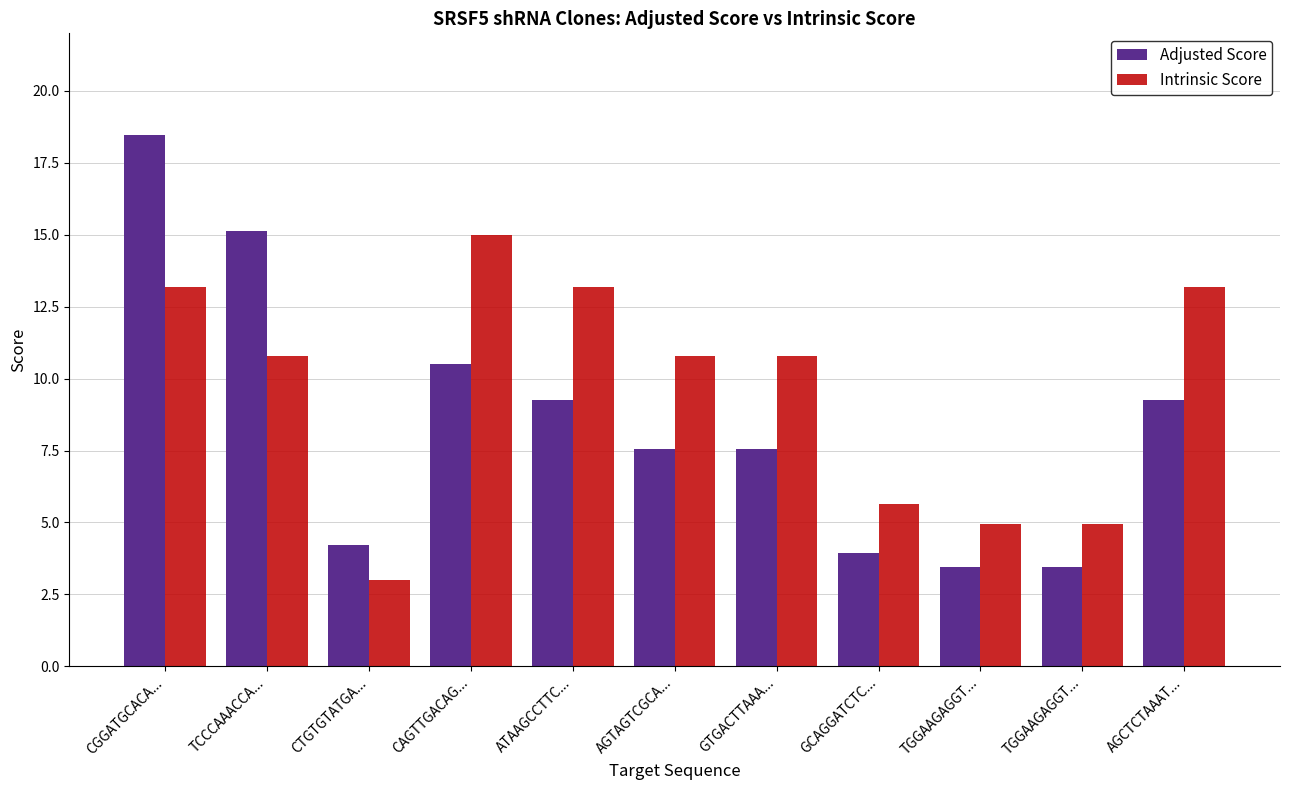

List the series in order of their overall mean, highest first.

Intrinsic Score, Adjusted Score